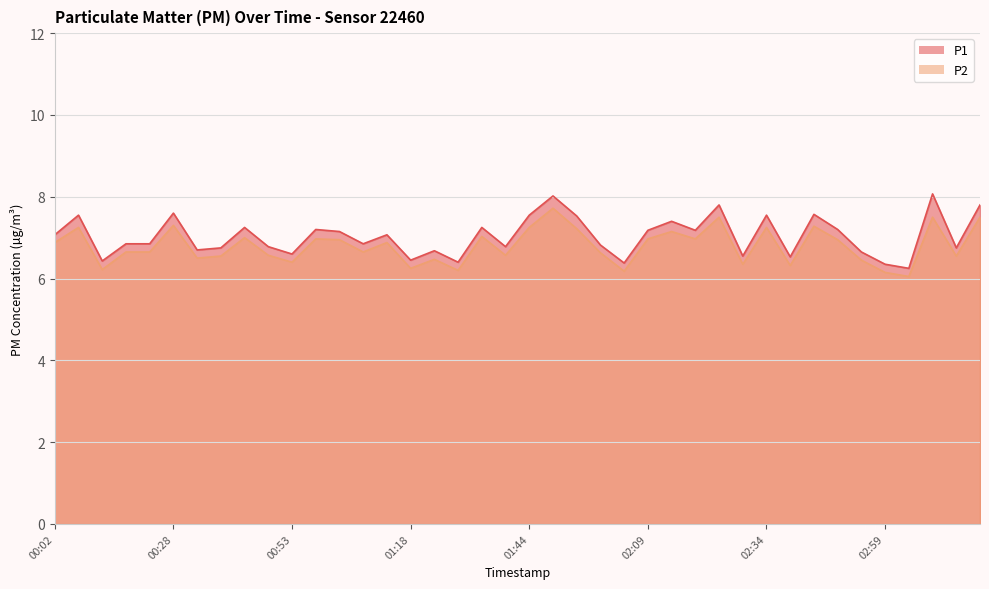

What are all the series names shown in the legend?

P1, P2